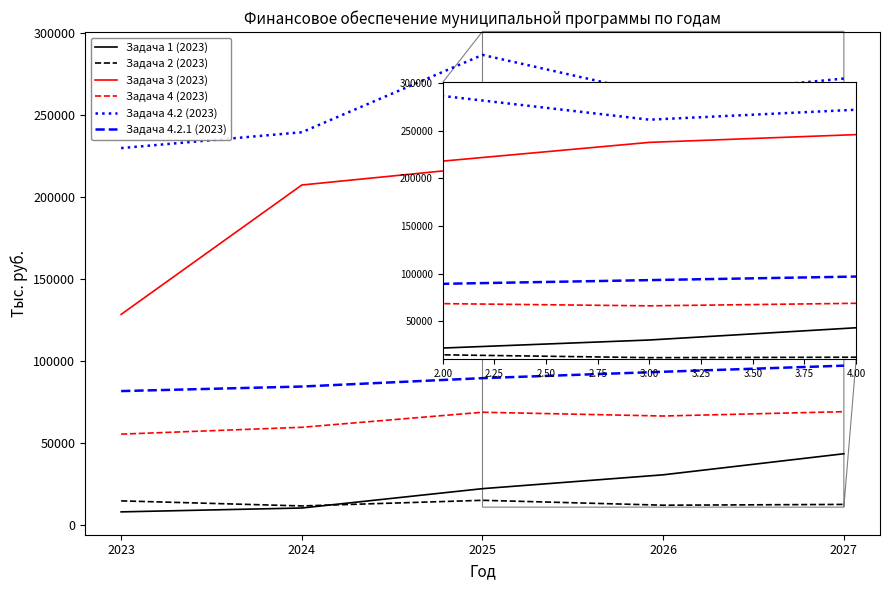

True or false: Задача 3 (2023) and Задача 4 (2023) cross at least once.

False